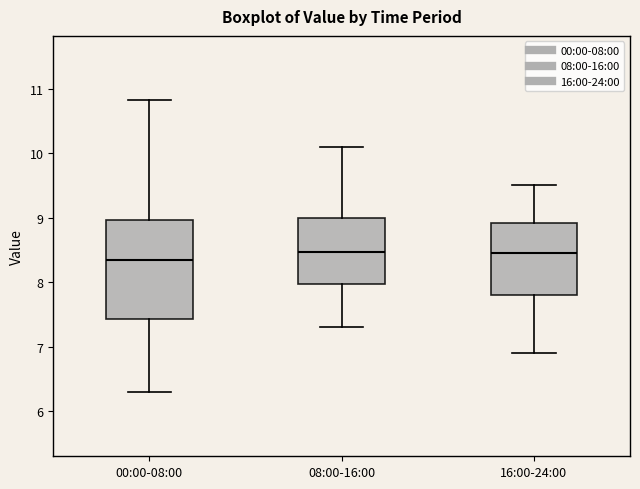

Where is the upper edge of the box for 08:00-16:00 on the y-axis? The values are not printed on the chart, so give them approximately, as read against the axis.

9.0